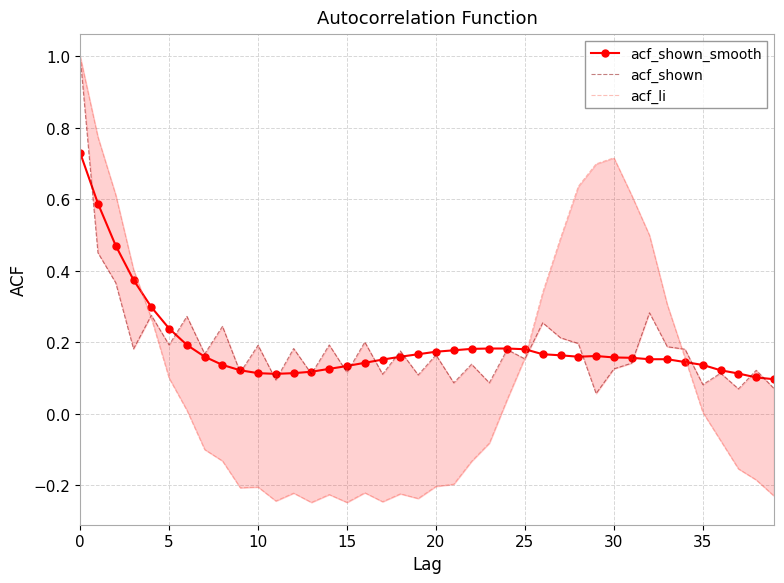

What is the label of the 4th point from the right?

36